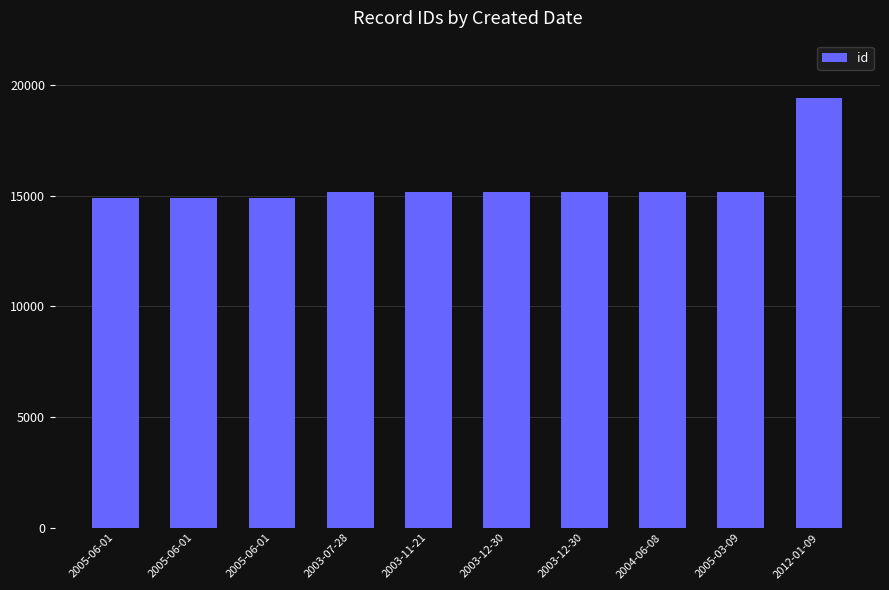

How many data points are less than 15158?

5